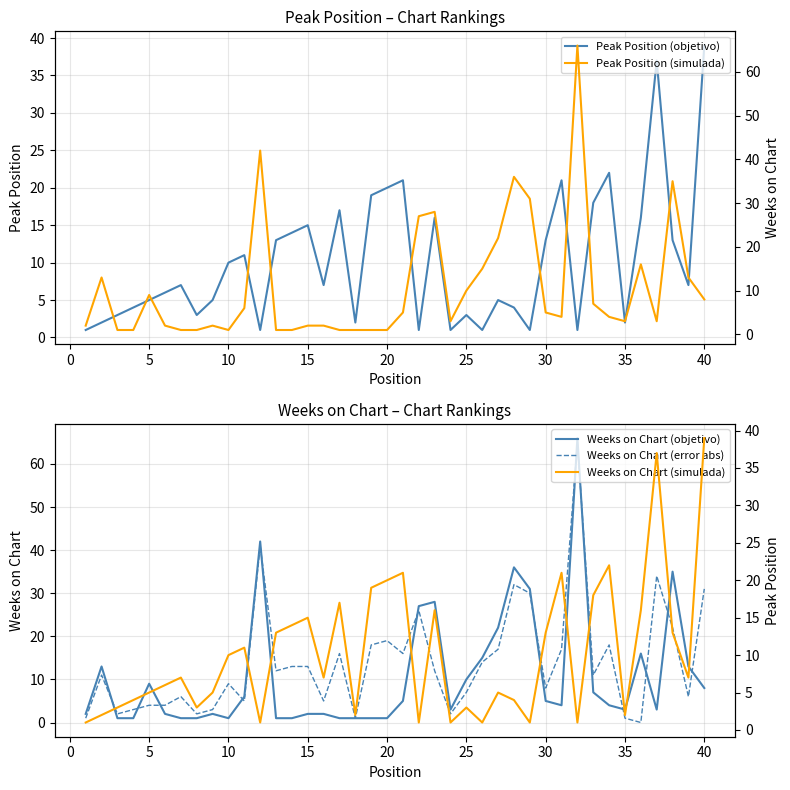

At which label does Peak Position (objetivo) reach its peak?

40